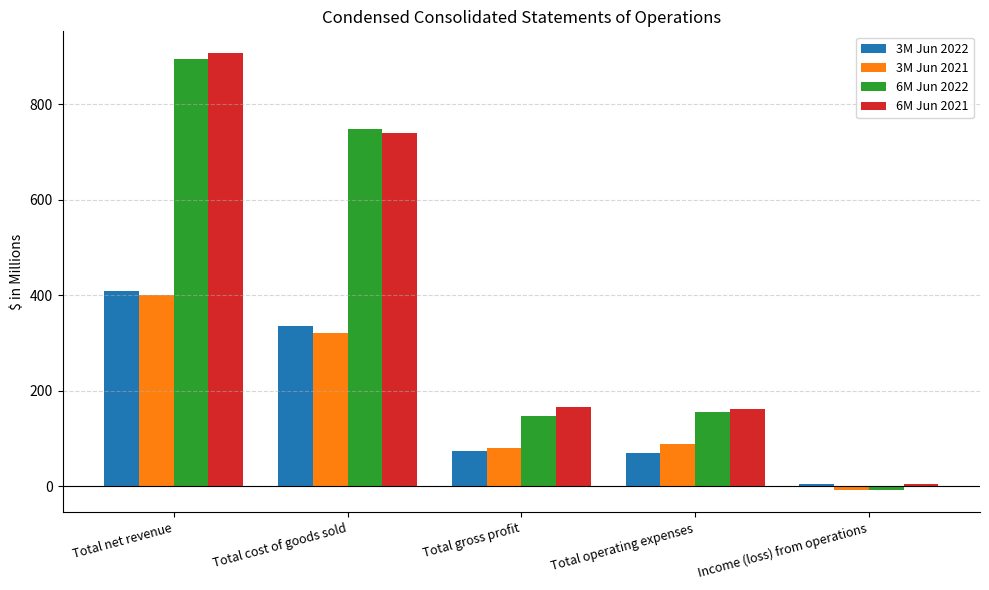

What are all the series names shown in the legend?

3M Jun 2022, 3M Jun 2021, 6M Jun 2022, 6M Jun 2021